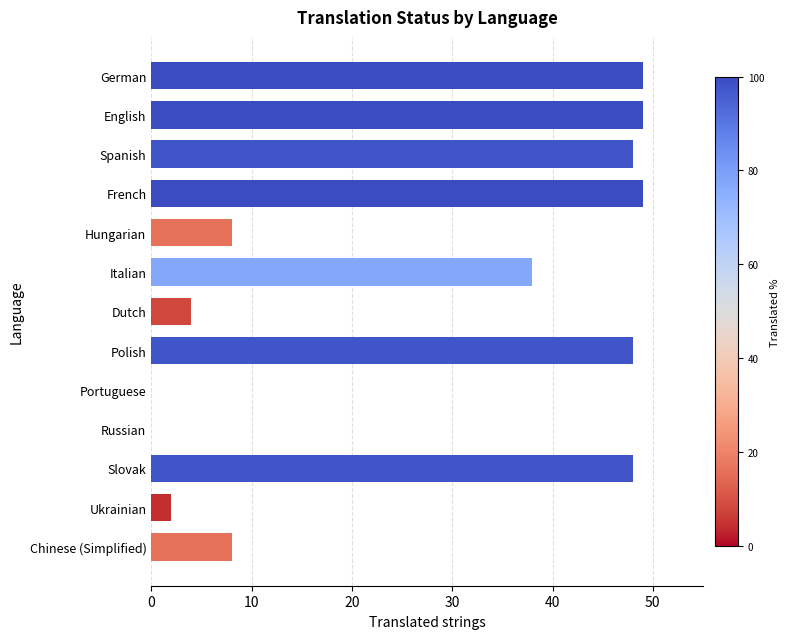

What is the sum of the values at Polish and Dutch?

52